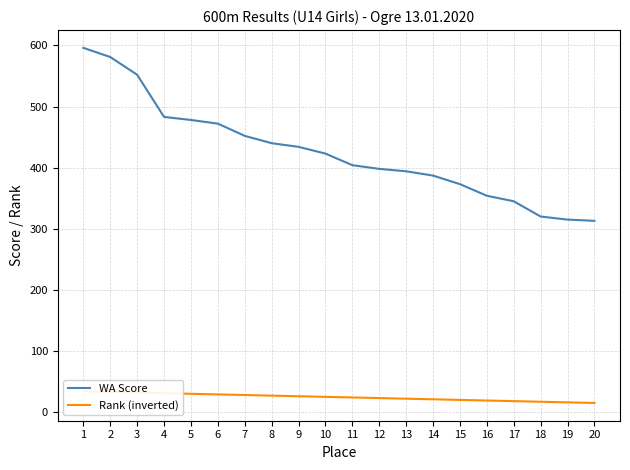

True or false: Rank (inverted) and WA Score intersect in this chart.

False